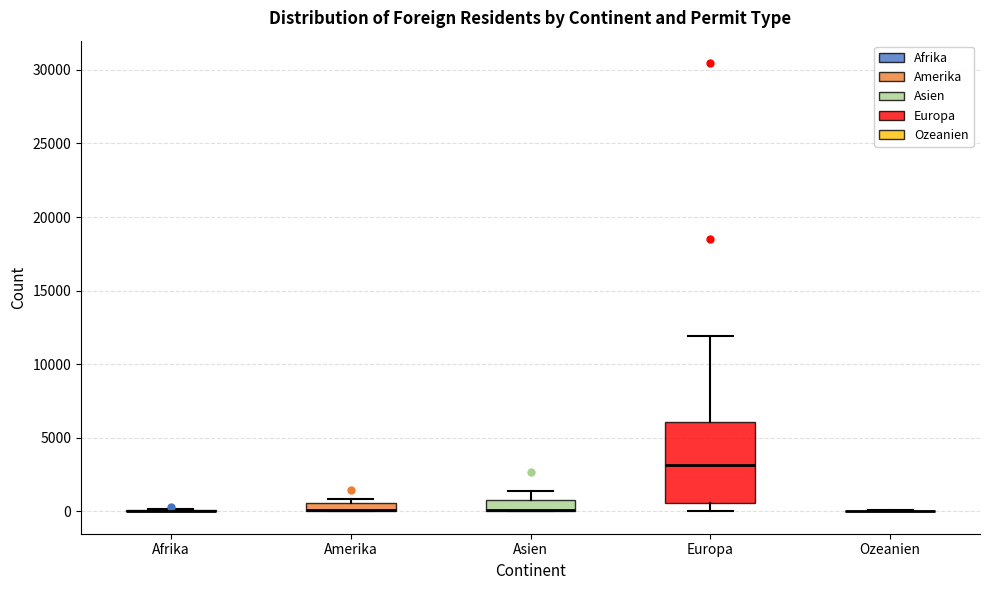

Where is the lower edge of the box for Amerika on the y-axis? The values are not printed on the chart, so give them approximately, as read against the axis.

0